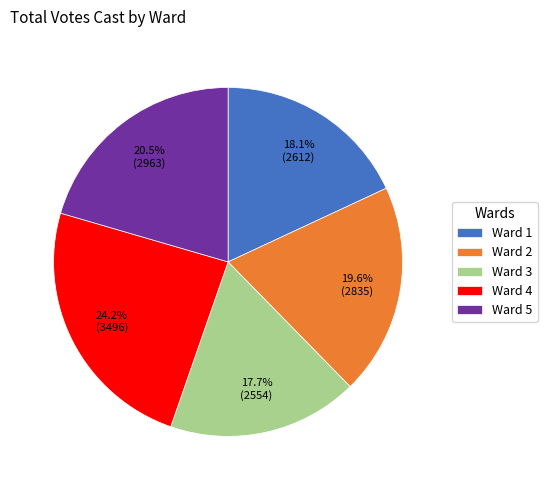

Between Ward 5 and Ward 4, which is larger?

Ward 4